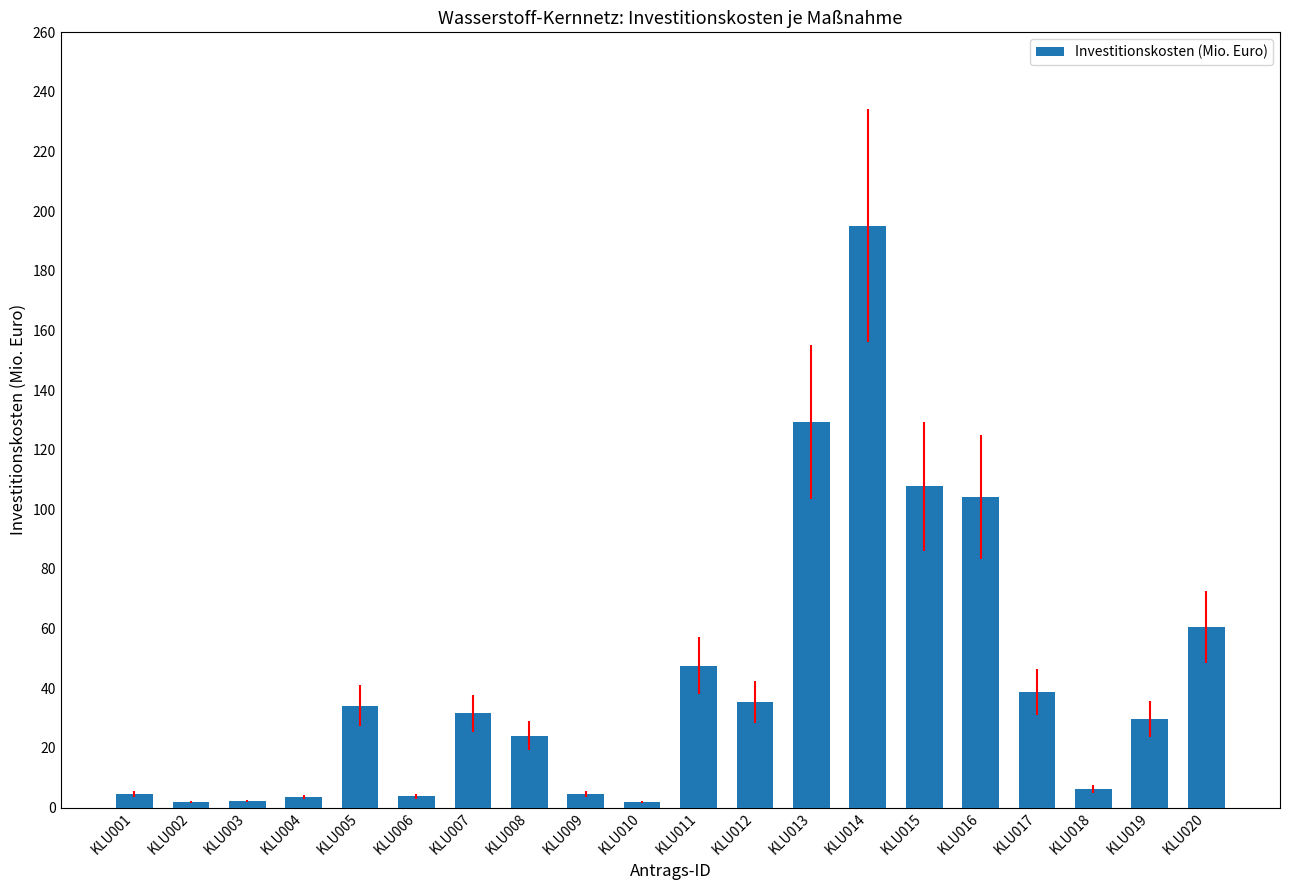

Which label corresponds to the largest value in the chart?

KLU014